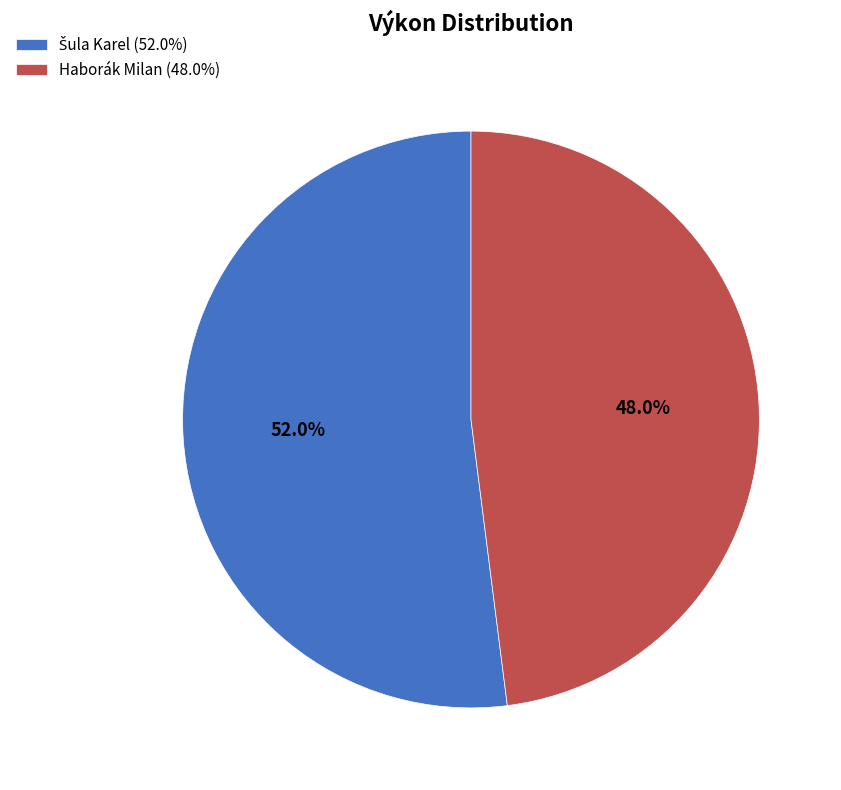

Does any single category account for the majority?

Yes